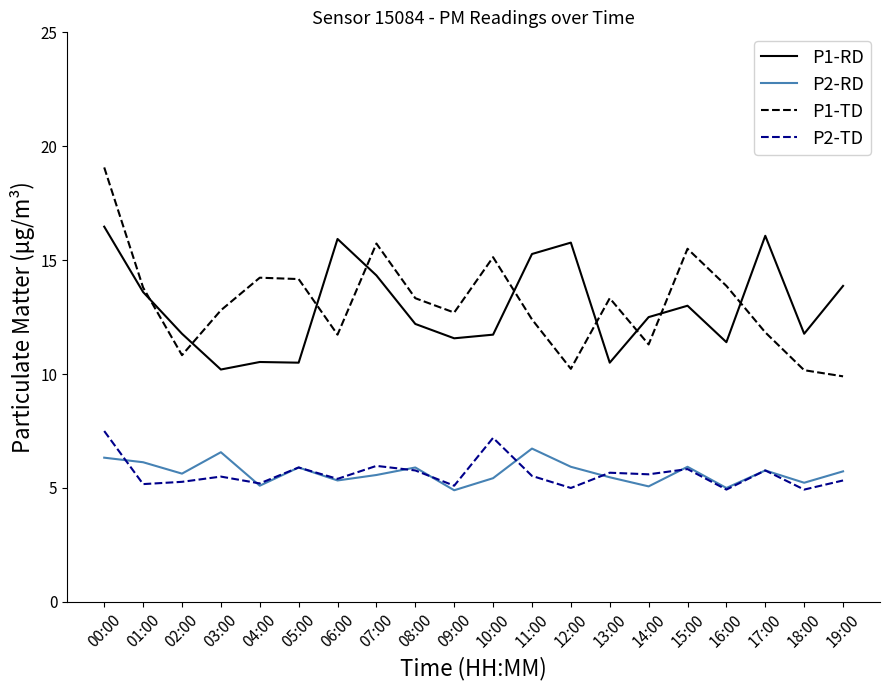

What is the greatest value displayed?

19.1